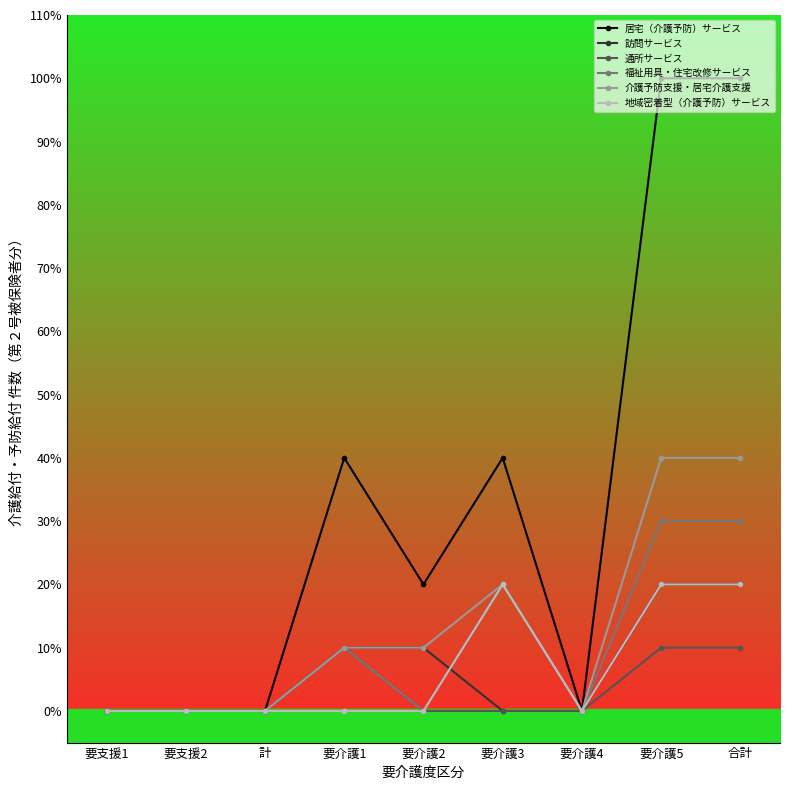

Does the chart have visible grid lines?

No